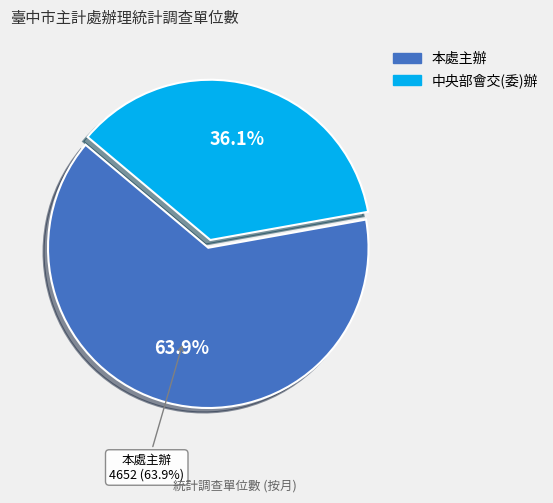

Which slice is the largest?

本處主辦